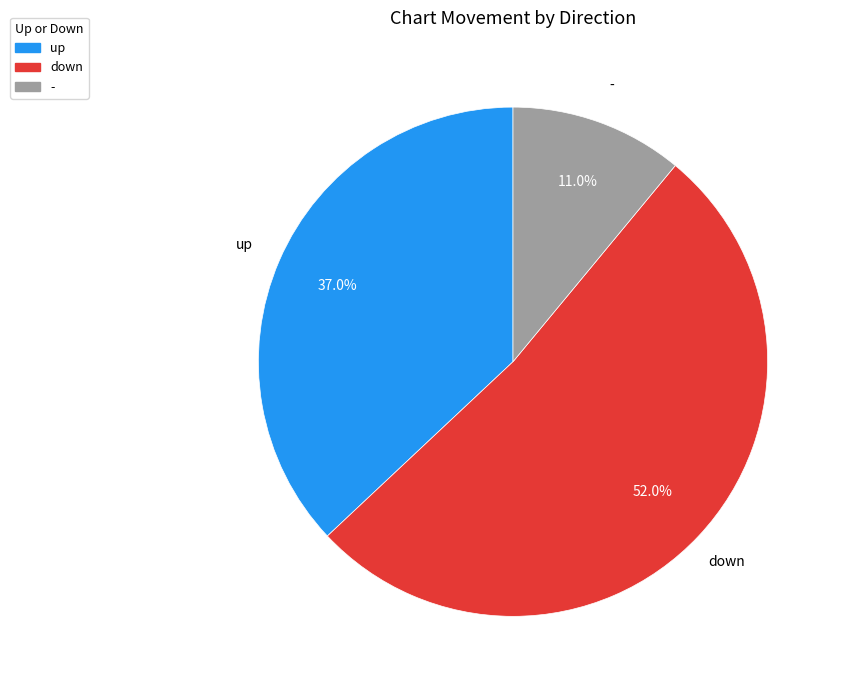

What percentage is NOT represented by -?

89.0%